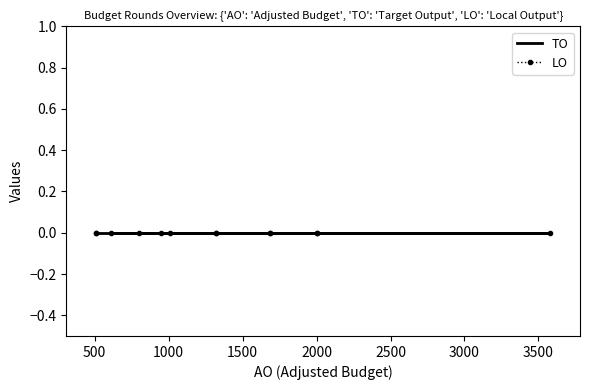

True or false: TO has more than 2 interior local peaks.

False